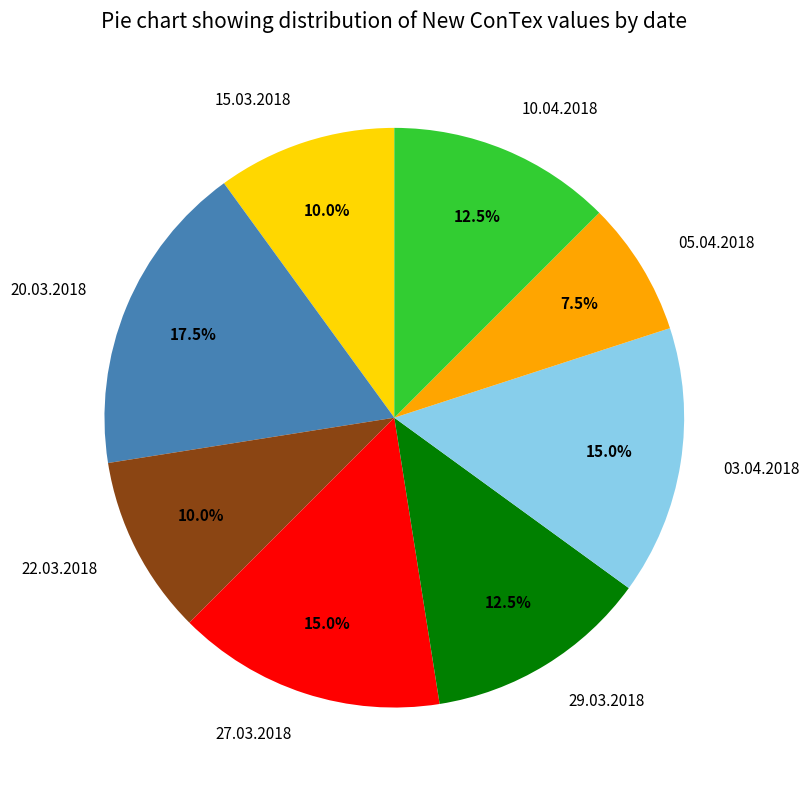

Between 03.04.2018 and 20.03.2018, which is larger?

20.03.2018